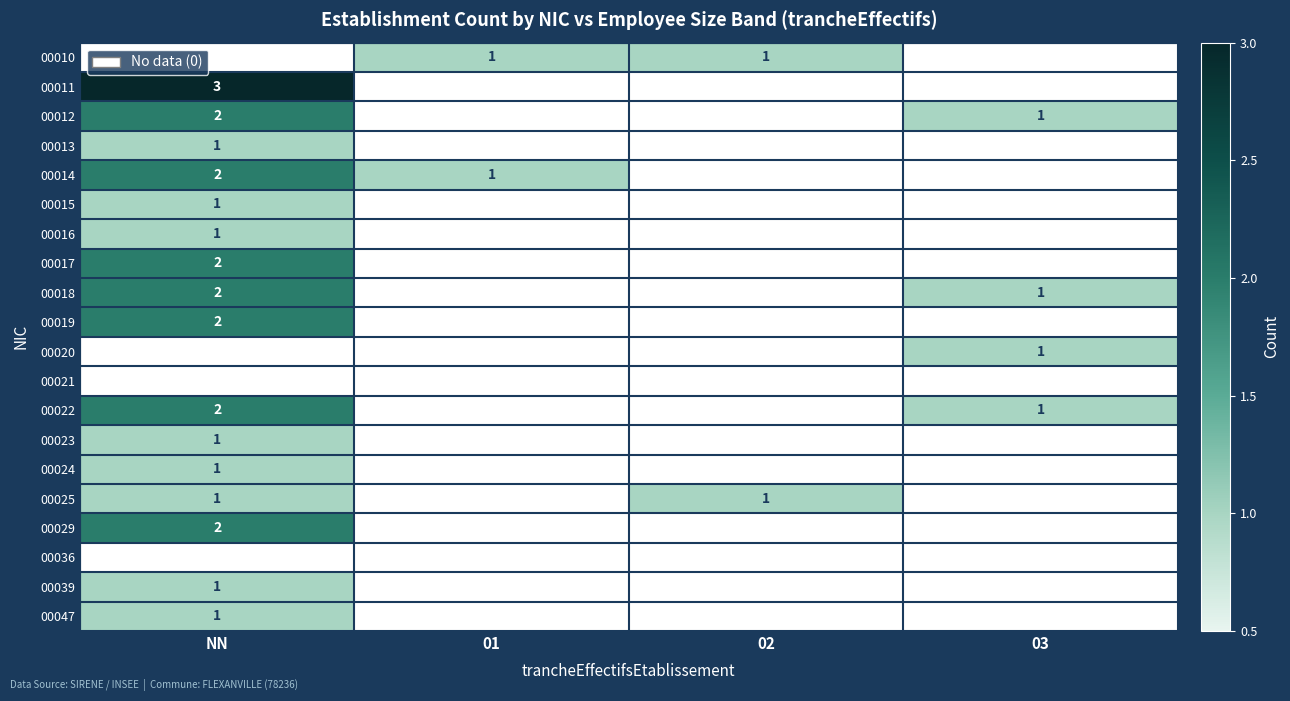

Which category has the highest value across all series?

NN